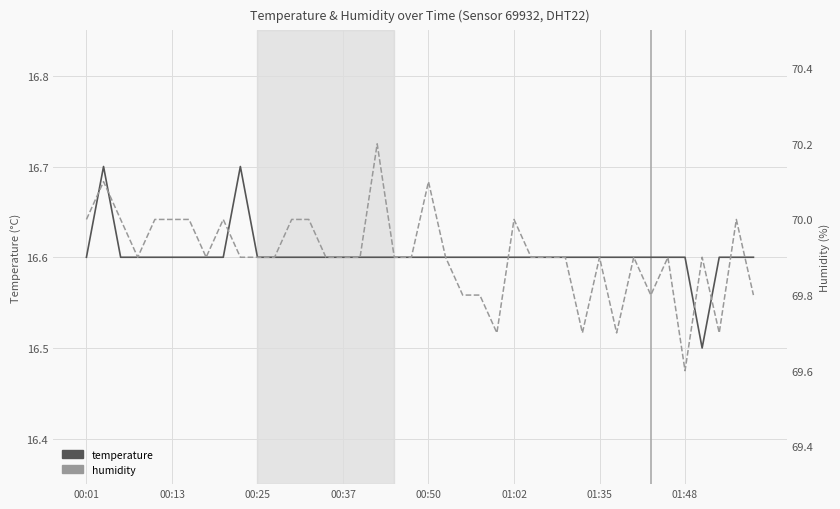

Which series has the largest total across all categories?

humidity